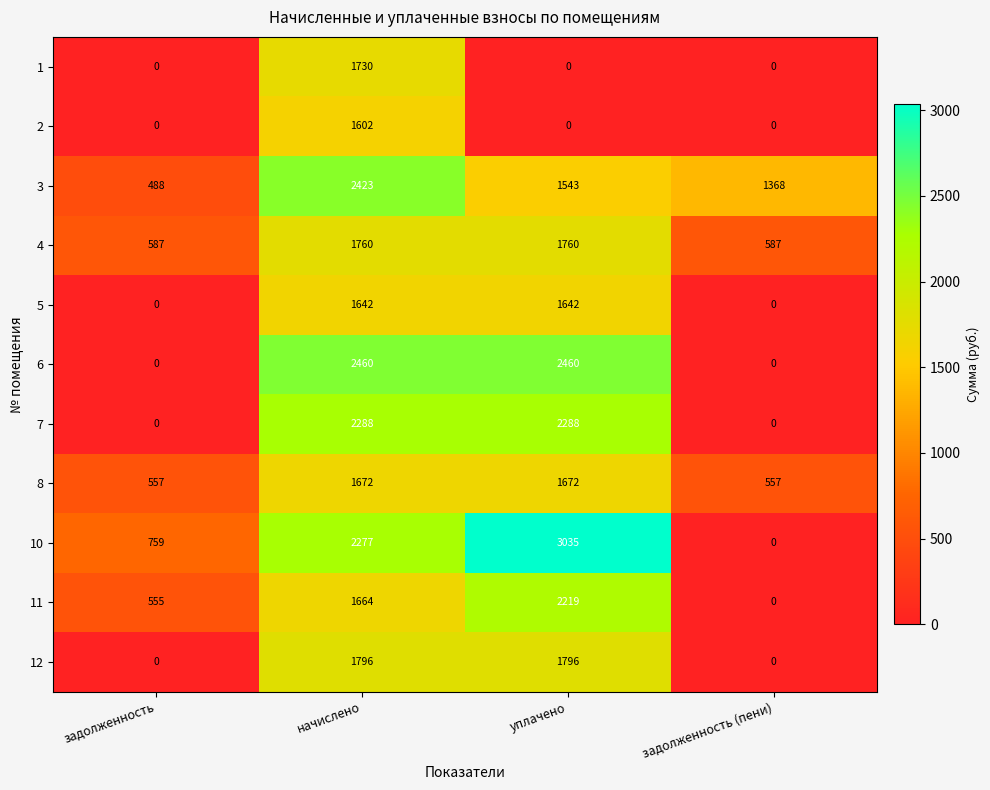

List the series in order of their peak value, lowest first.

2, 5, 8, 1, 4, 12, 11, 7, 3, 6, 10